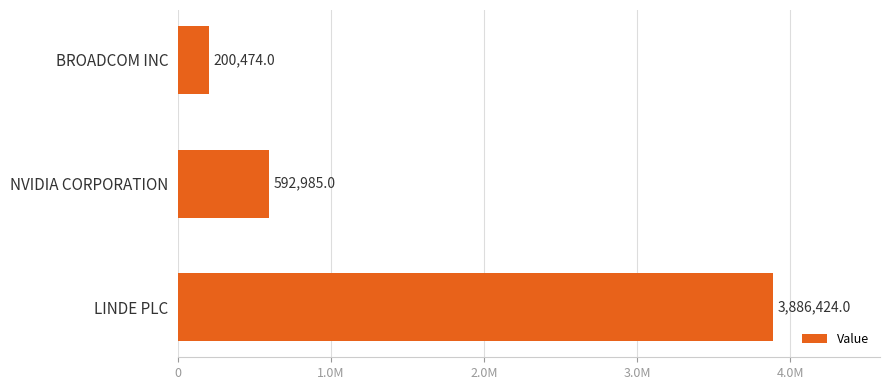

Are the bars horizontal?

Yes